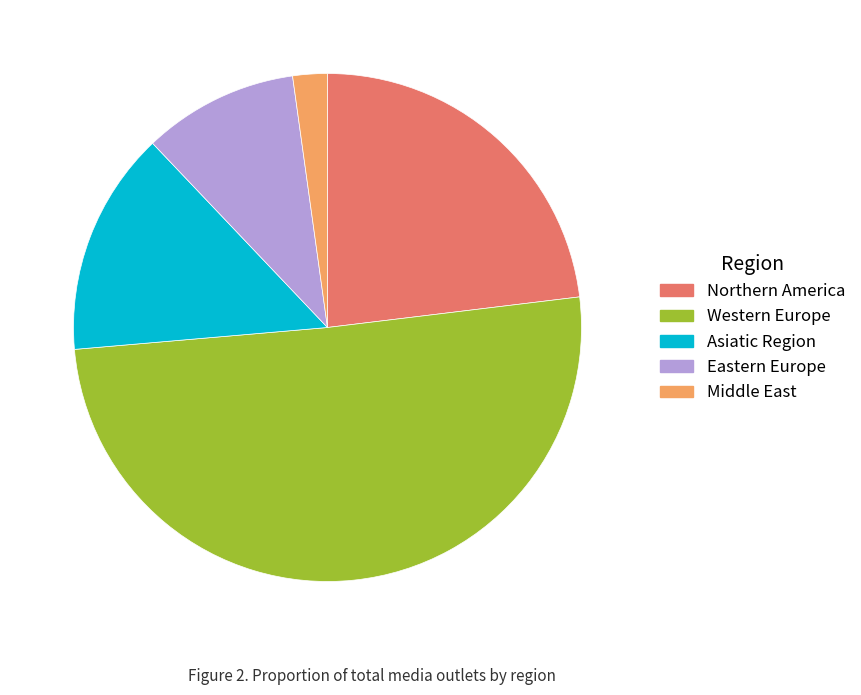

Rank the categories by value from lowest to highest.

Middle East, Eastern Europe, Asiatic Region, Northern America, Western Europe